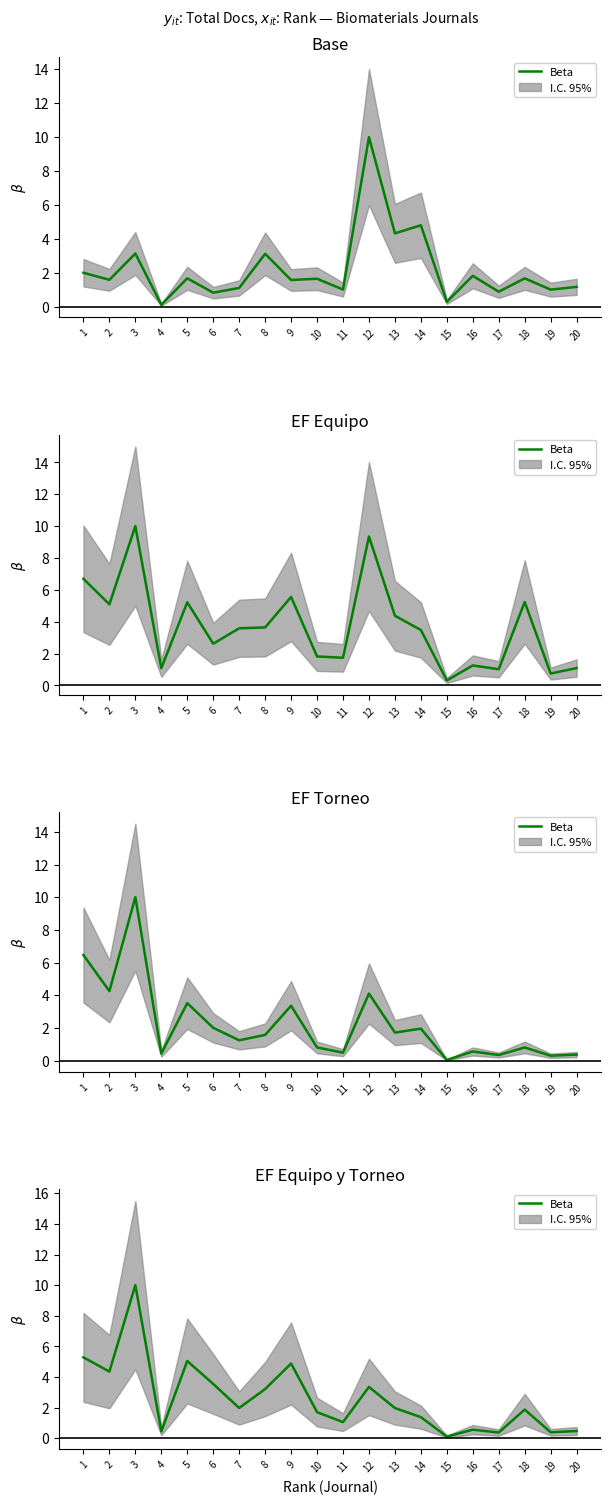

True or false: the data shows 1.7 at 10.

True